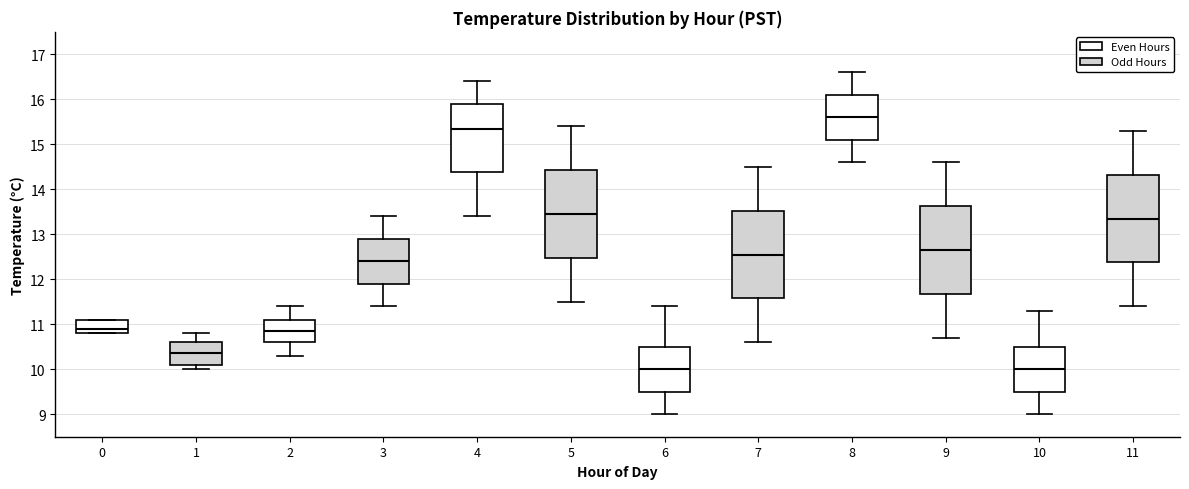

Where is the lower edge of the box at x = 2 on the y-axis? The values are not printed on the chart, so give them approximately, as read against the axis.

10.6